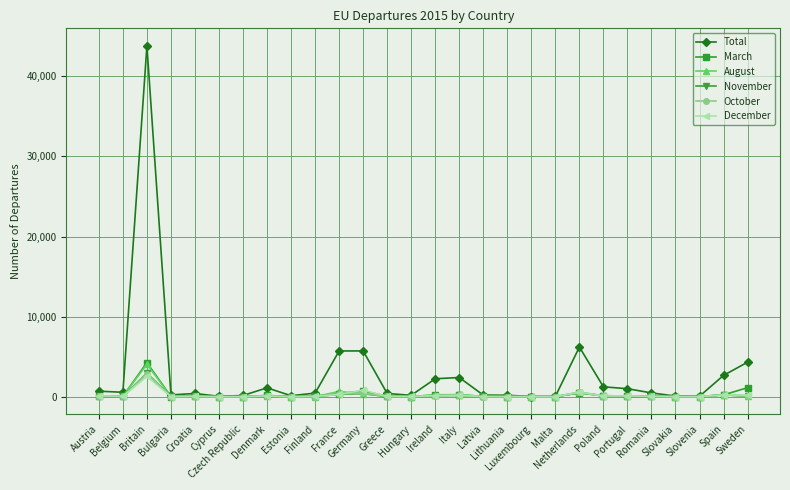

True or false: March has more than 1 points higher than both neighbors.

True